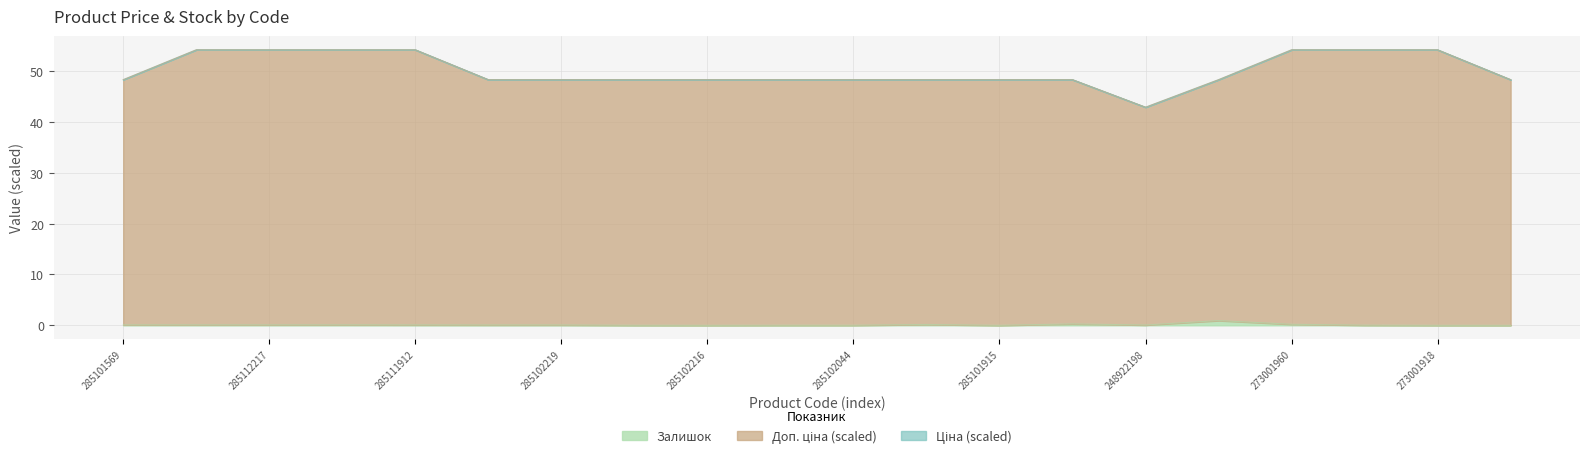

True or false: Залишок and Ціна cross at least once.

False